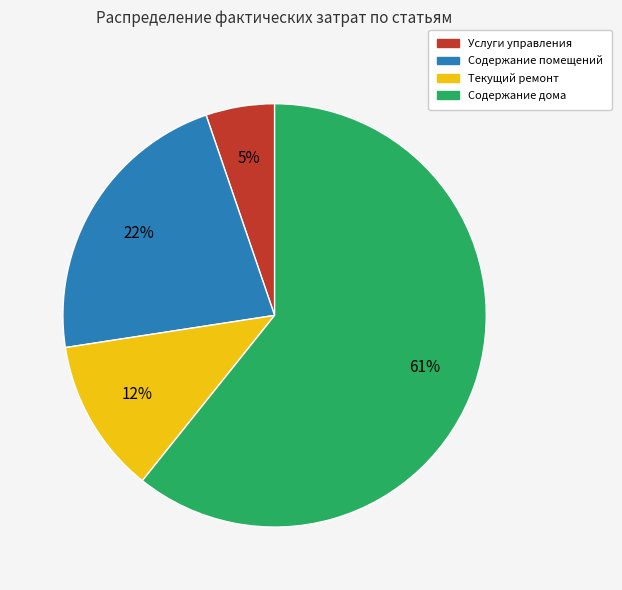

Is the sum of Услуги управления and Текущий ремонт greater than half?

No